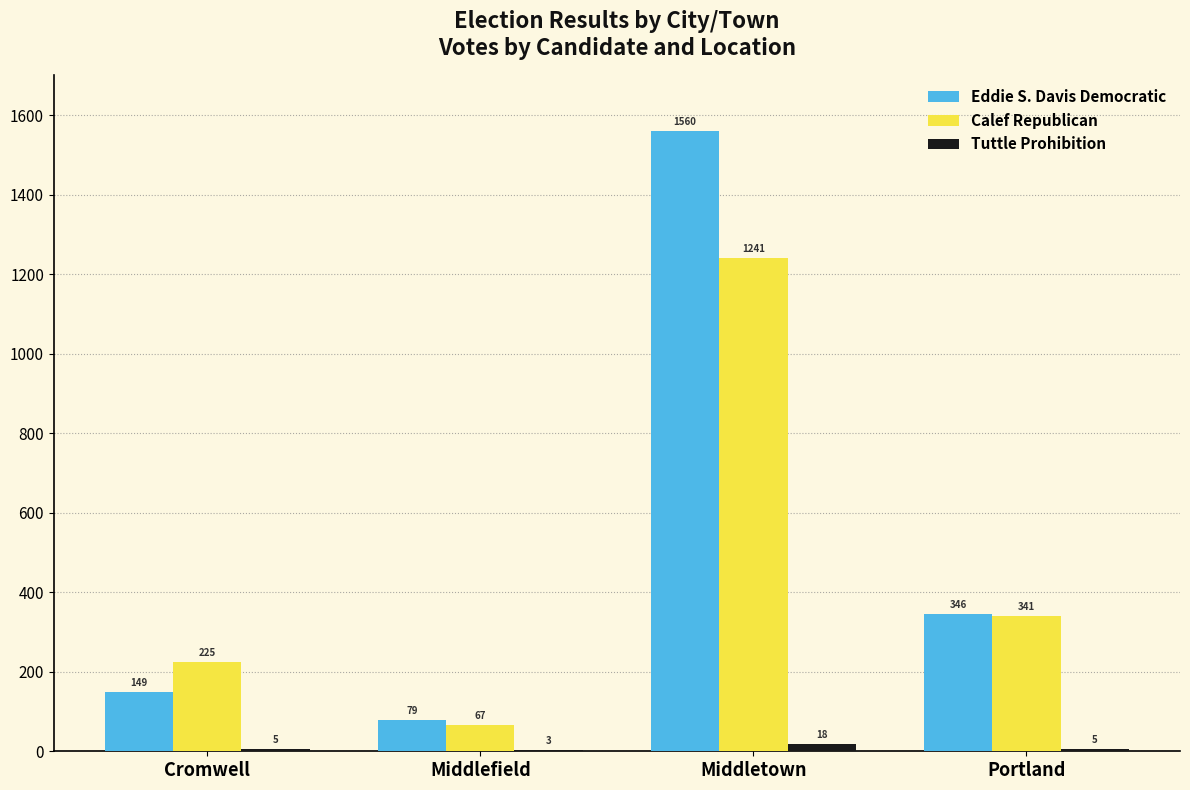

Which series has the widest spread of values?

Eddie S. Davis Democratic